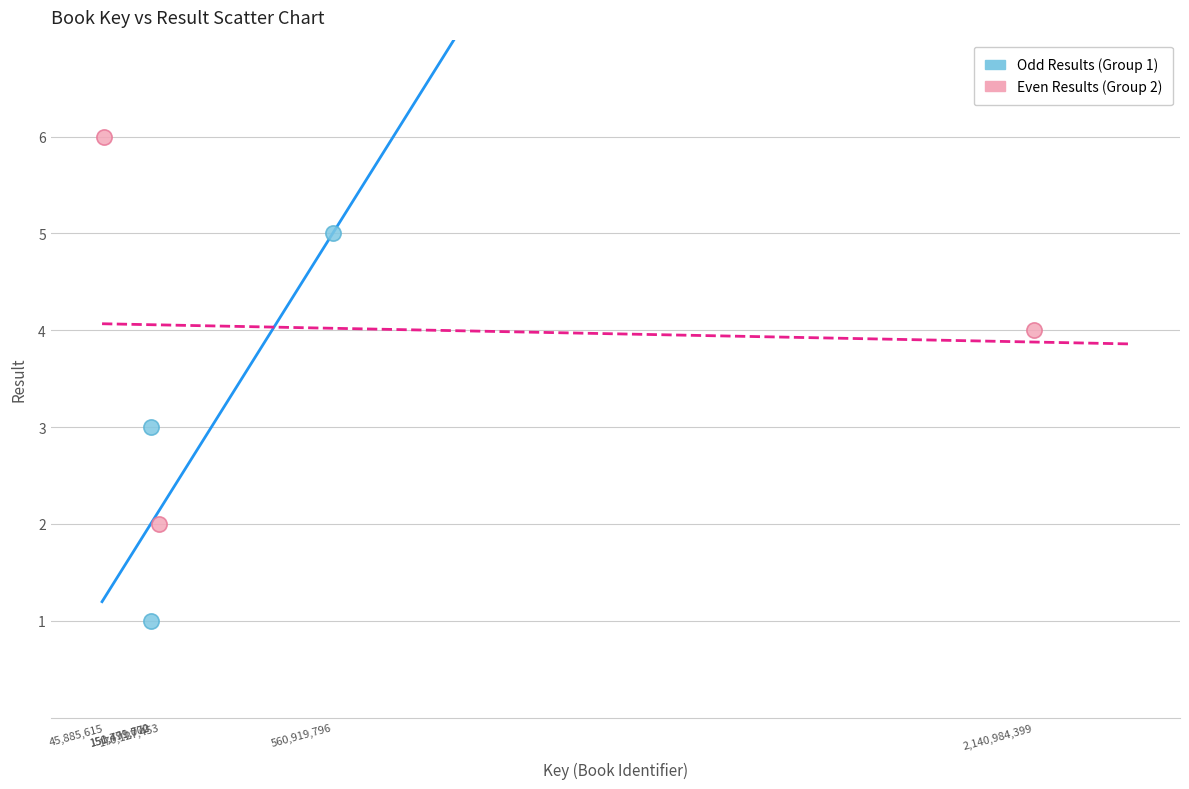

Which series reaches the minimum Y coordinate?

Odd Results (Group 1)